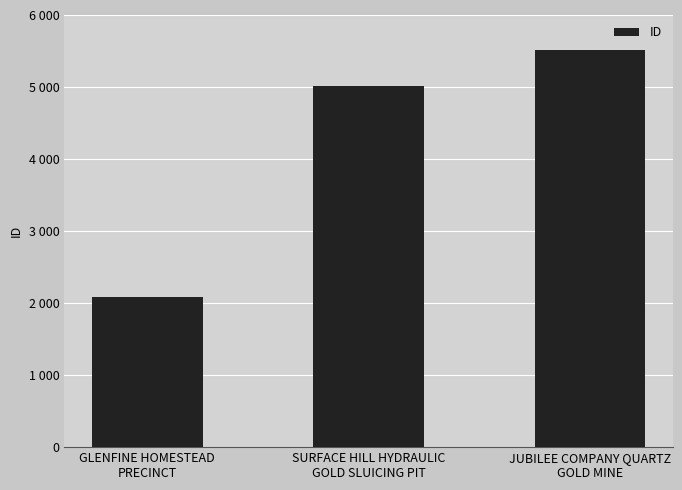

Where does the data first go above 5011?

JUBILEE COMPANY QUARTZ
GOLD MINE